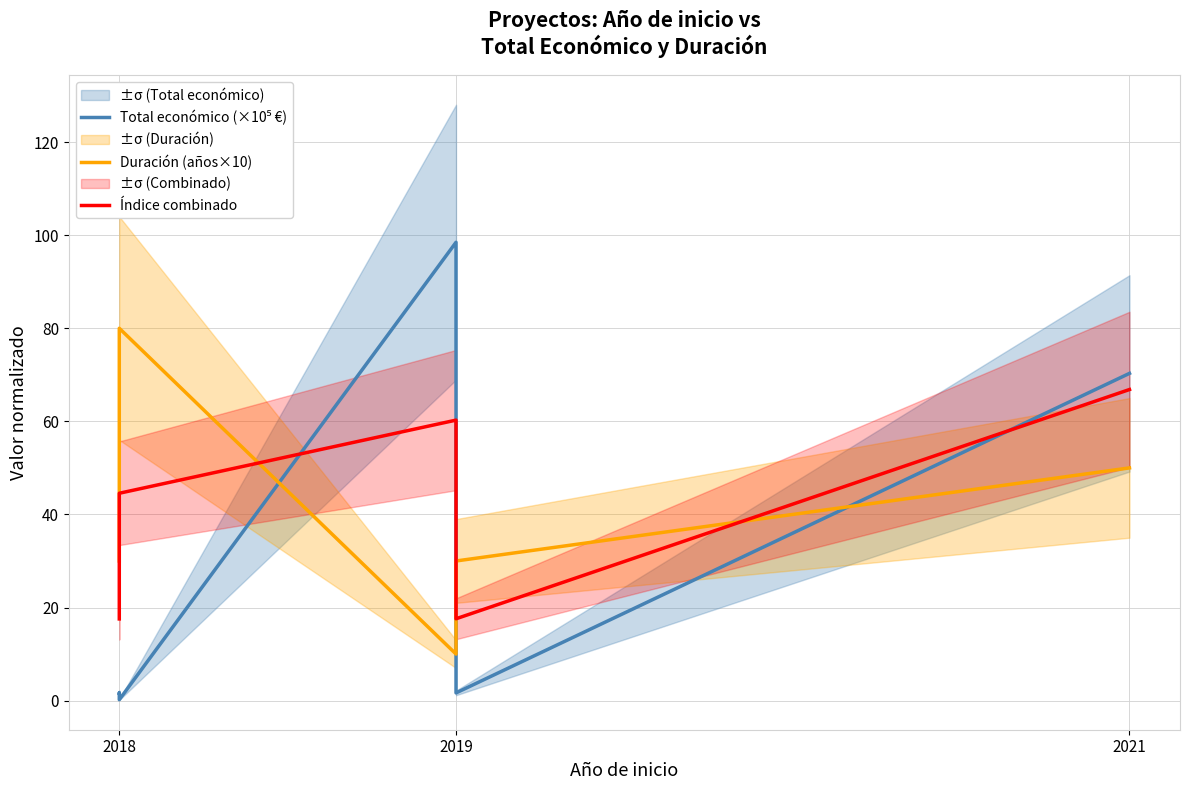

The Total económico (×10⁵ €) series shows 33.7 at 2019. True or false?

False